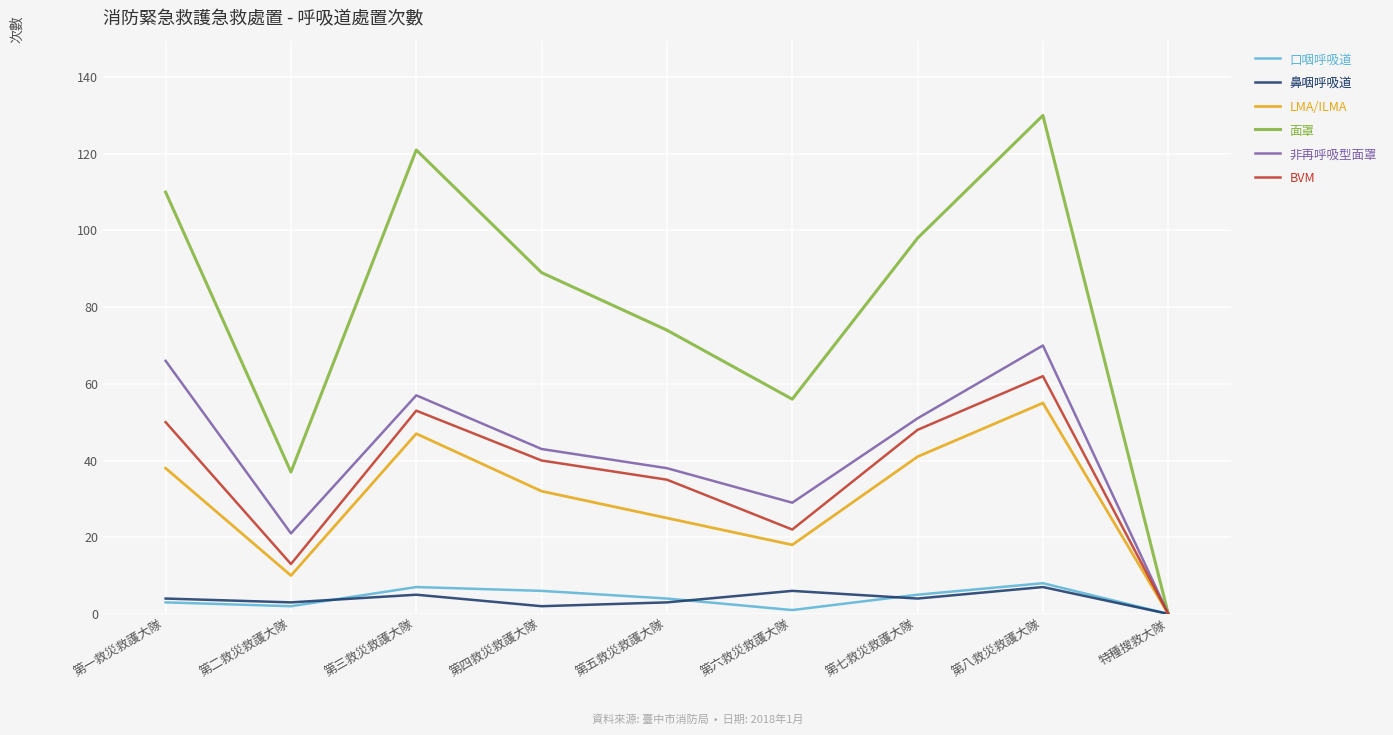

The BVM series shows 62 at 第五救災救護大隊. True or false?

False